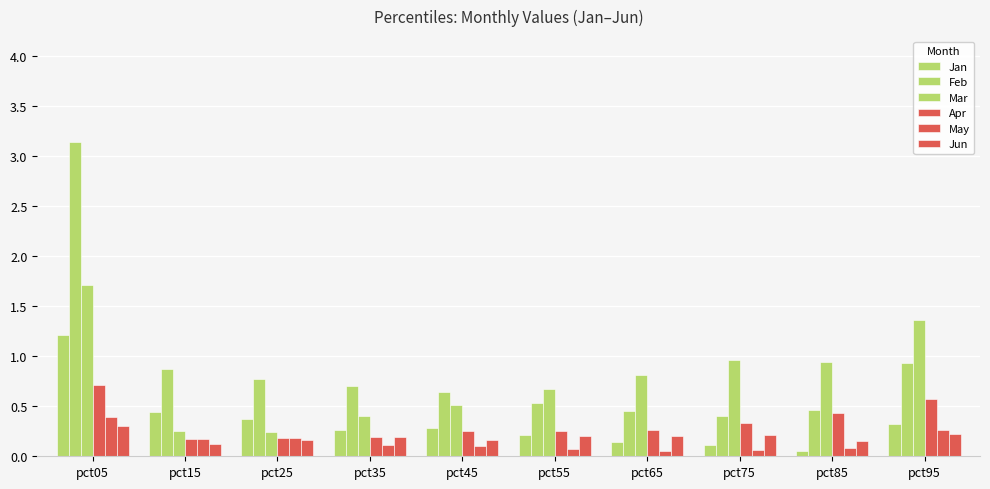

What is the total value across all series at pct55?

2.0